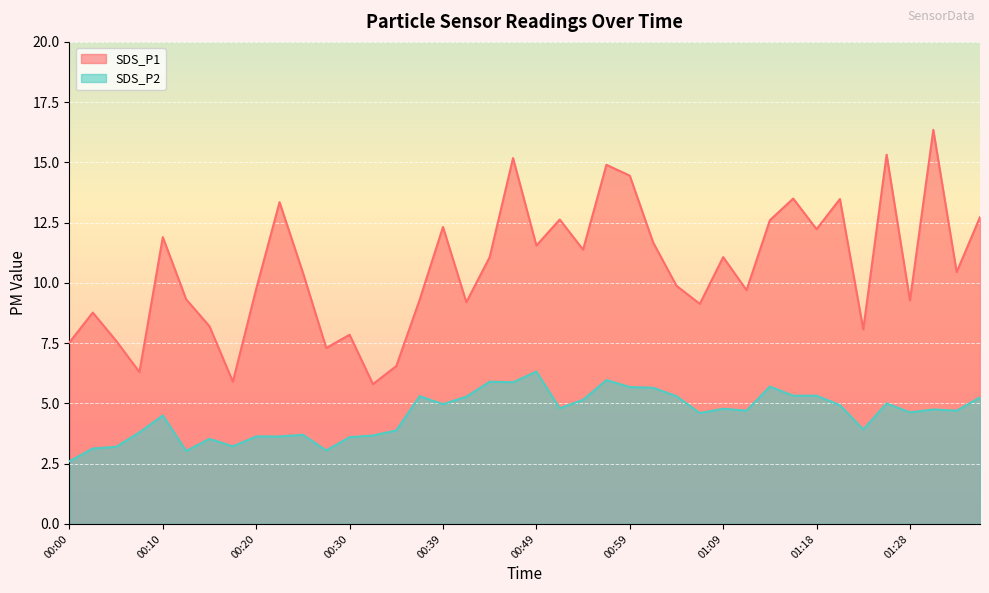

Reading left to right, transcribe all the data shown in this chart.

SDS_P1: 7.5	8.8	7.6	6.3	11.9	9.3	8.2	5.9	9.8	13.3	10.4	7.3	7.8	5.8	6.5	9.3	12.3	9.2	11.1	15.2	11.6	12.6	11.4	14.9	14.4	11.7	9.9	9.1	11.1	9.7	12.6	13.5	12.2	13.5	8.1	15.3	9.3	16.4	10.4	12.7
SDS_P2: 2.6	3.1	3.2	3.8	4.5	3.0	3.5	3.2	3.6	3.6	3.7	3.0	3.6	3.7	3.9	5.3	5.0	5.3	5.9	5.9	6.3	4.8	5.2	6.0	5.7	5.7	5.3	4.6	4.8	4.7	5.7	5.3	5.3	4.9	3.9	5.0	4.6	4.8	4.7	5.2